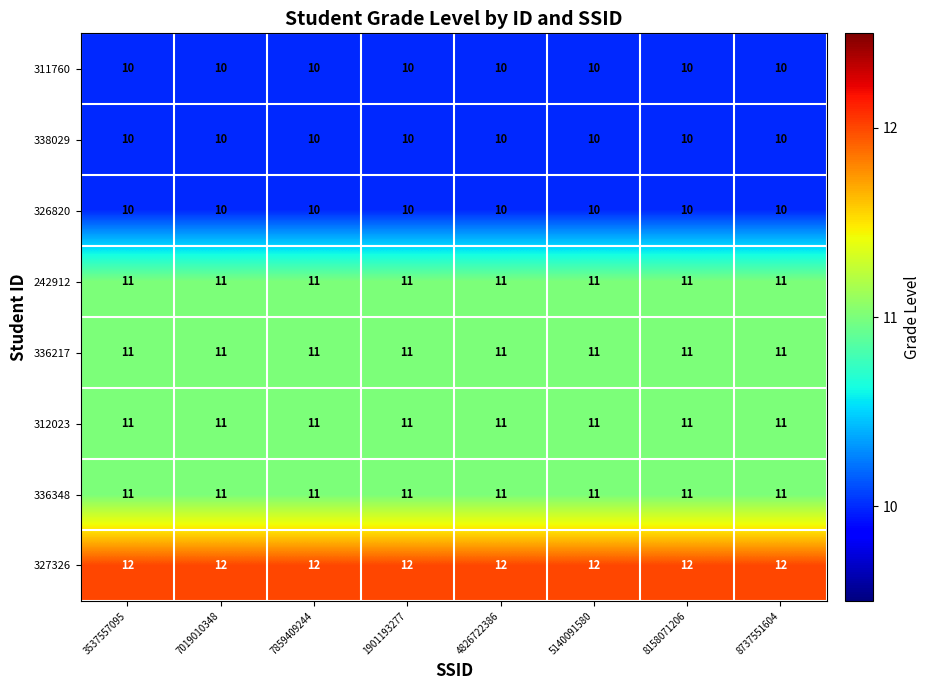

Is it true that 336217 equals 6 at 4826722386?

False